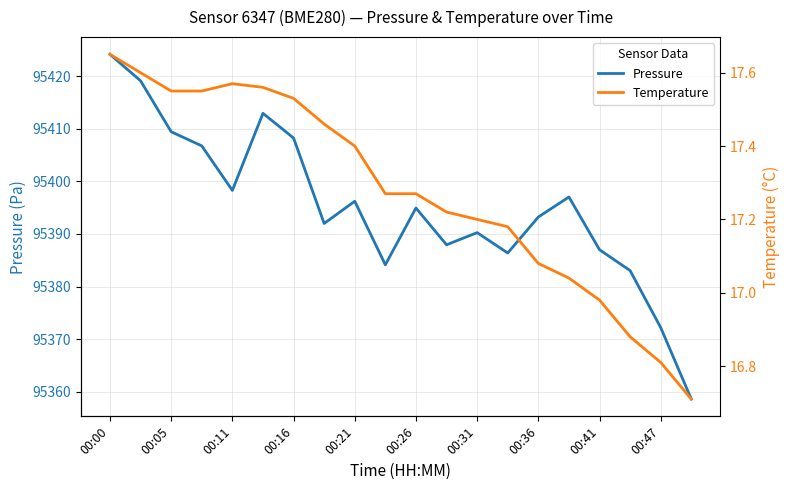

Where does the Pressure series first go above 95394?

00:00